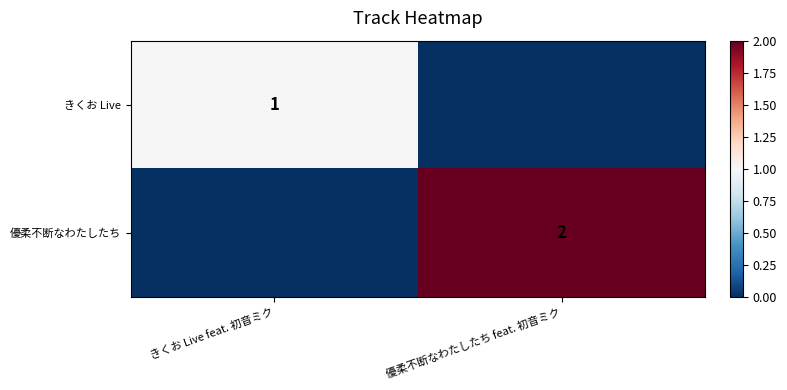

What is the difference between the highest and lowest values at 優柔不断なわたしたち feat. 初音ミク?

2